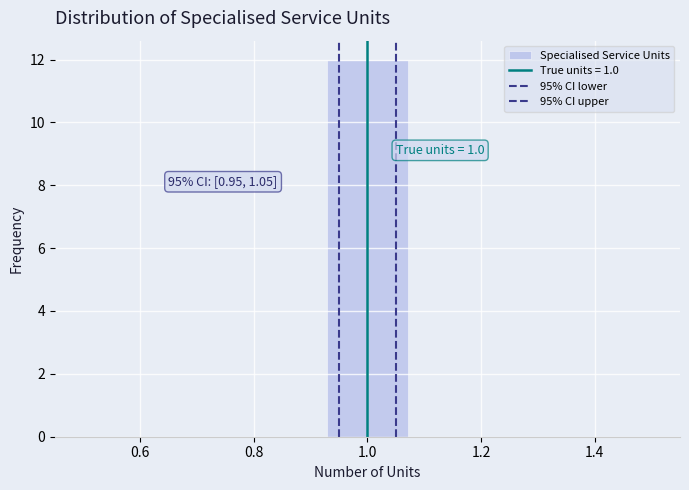

Which range on the x-axis has the tallest bar?

0.92 to 1.08